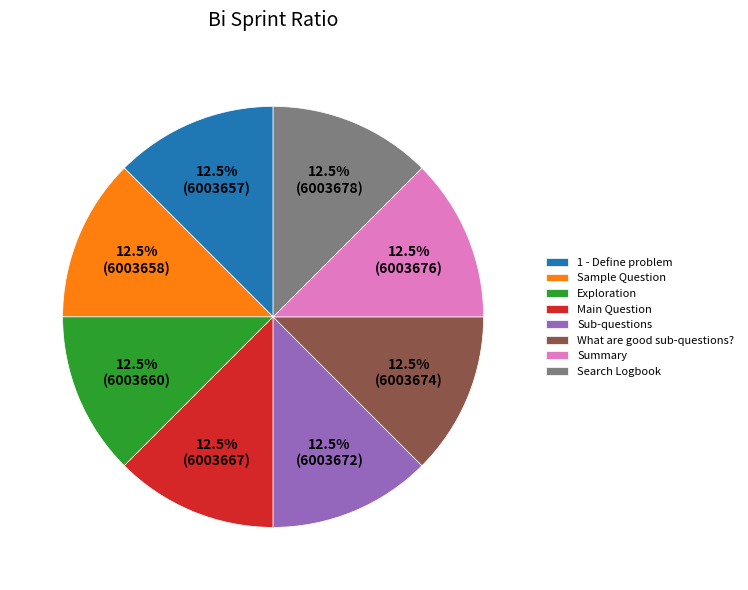

What is the ratio of the value at What are good sub-questions? to the value at Sub-questions?

1.0